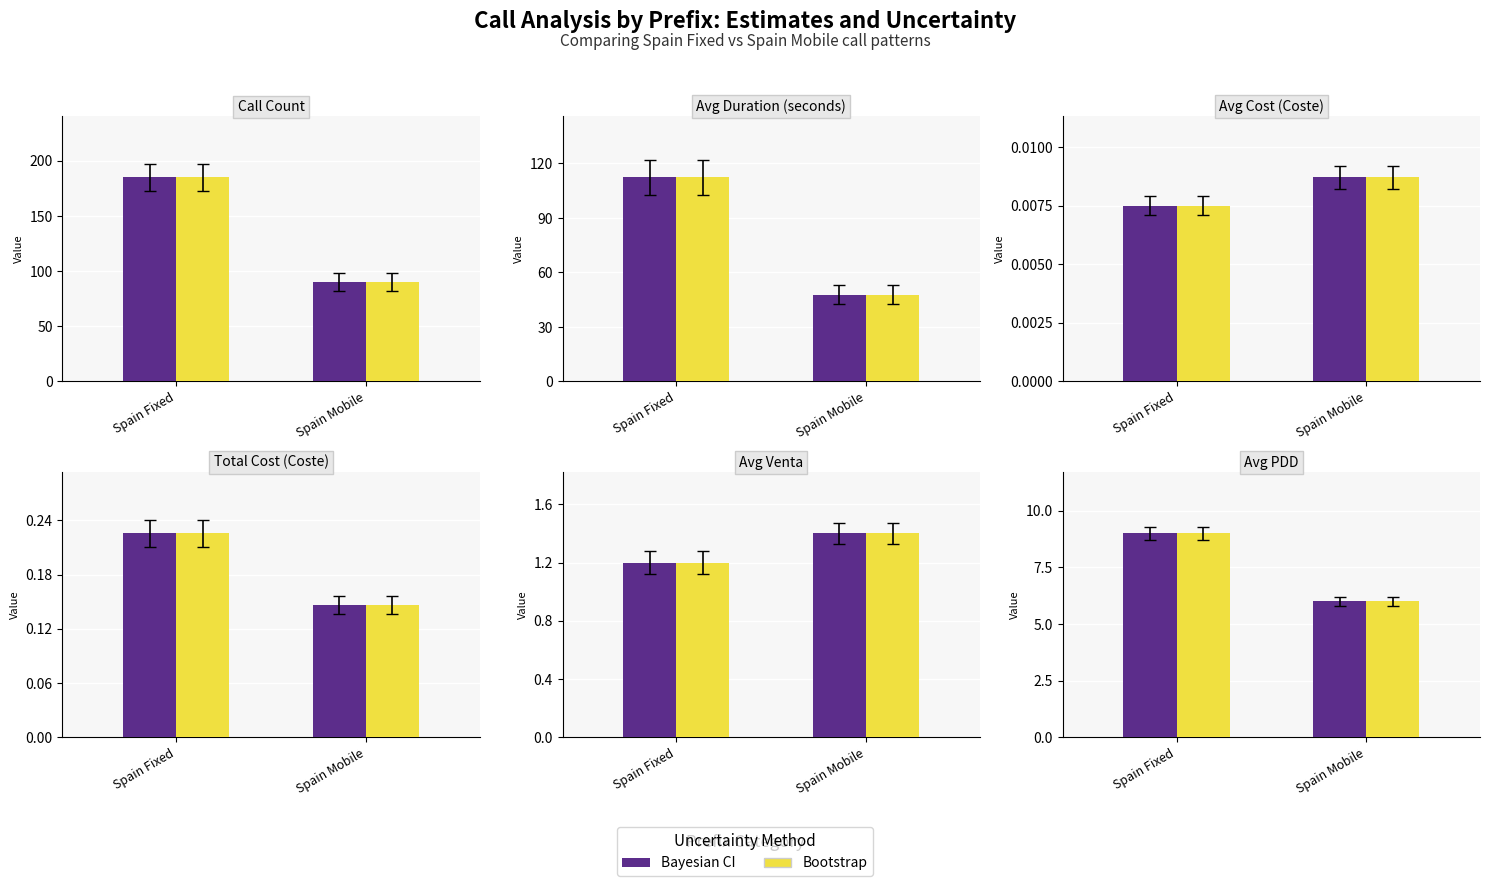

What are all the series names shown in the legend?

Bayesian CI, Bootstrap